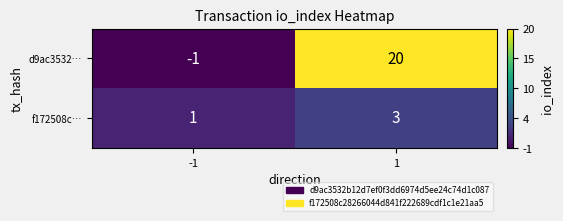

Reading right to left, what are all the values shown in this chart?

d9ac3532…: 1=20	-1=-1
f172508c…: 1=3	-1=1